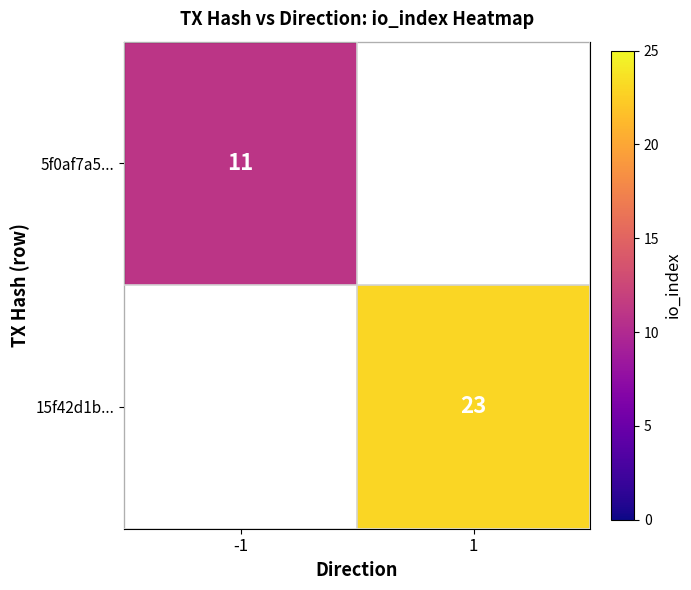

Is it true that 5f0af7a5... equals 19 at -1?

False